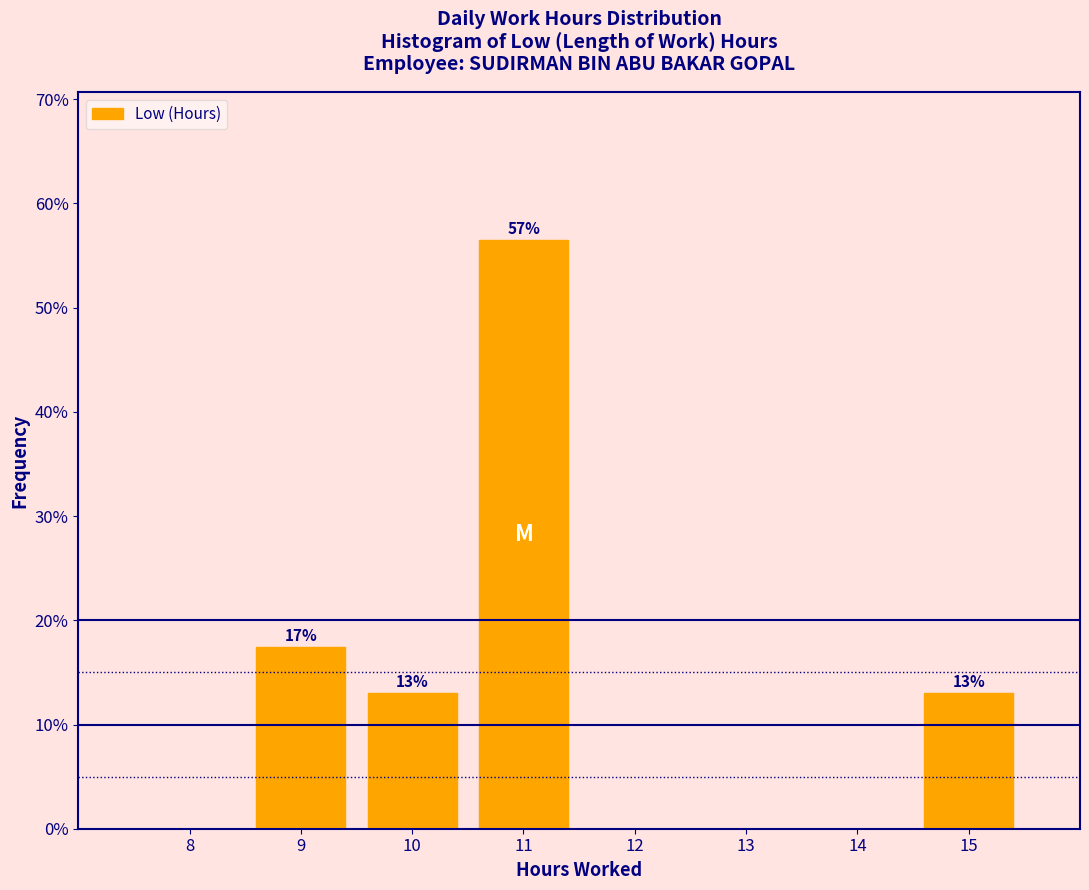

What is the greatest value displayed?

56.5